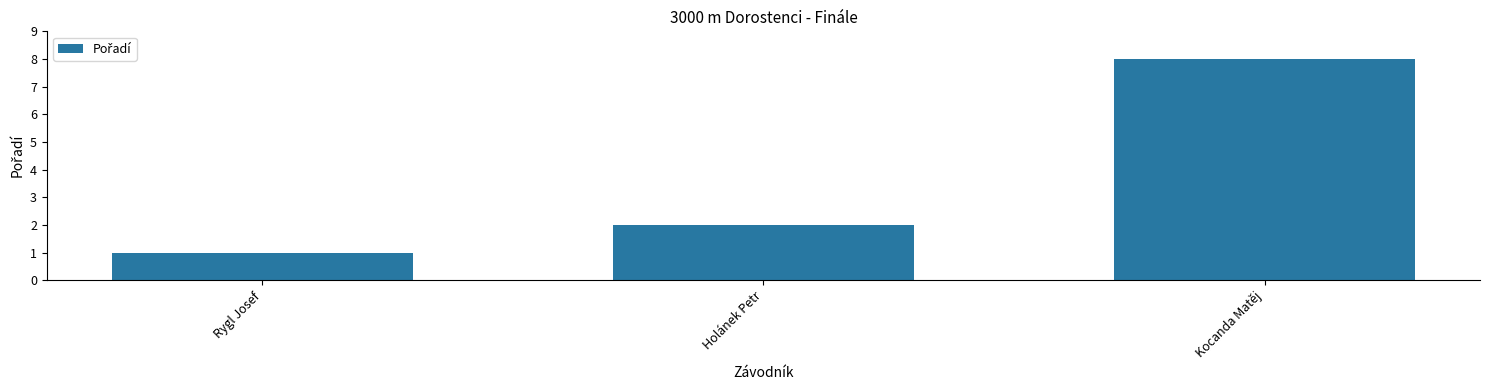

What position from the left is Kocanda Matěj?

3